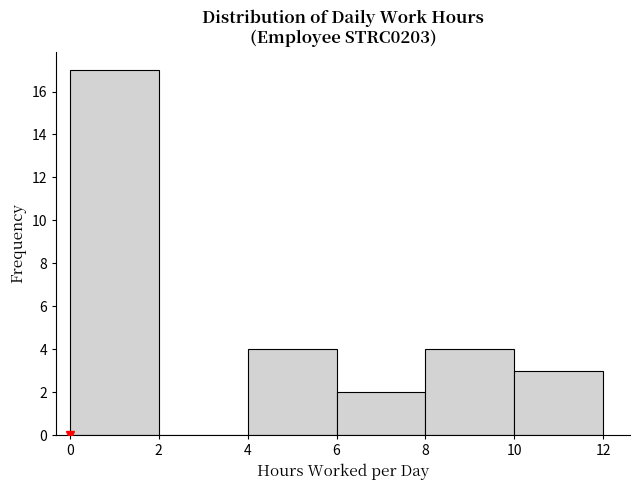

What is the height of the bar covering 8 to 10 on the x-axis? The values are not printed on the chart, so give them approximately, as read against the axis.

4